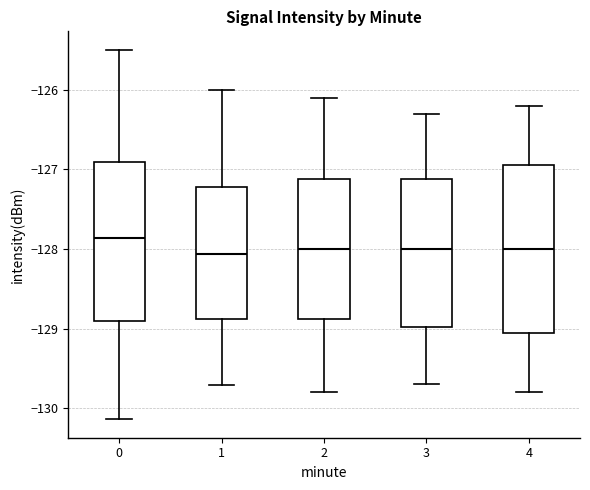

Reading left to right, read every box against the y-axis: the position of its median line, the range the box covers, and the ends of its whiskers. The values are not printed on the chart, so give them approximately, as read against the axis.

0: median -127.9, box -128.9 to -126.9, whiskers -130.1 to -125.5
1: median -128.1, box -128.9 to -127.2, whiskers -129.7 to -126.0
2: median -128.0, box -128.9 to -127.1, whiskers -129.8 to -126.1
3: median -128.0, box -129.0 to -127.1, whiskers -129.7 to -126.3
4: median -128.0, box -129.0 to -126.9, whiskers -129.8 to -126.2